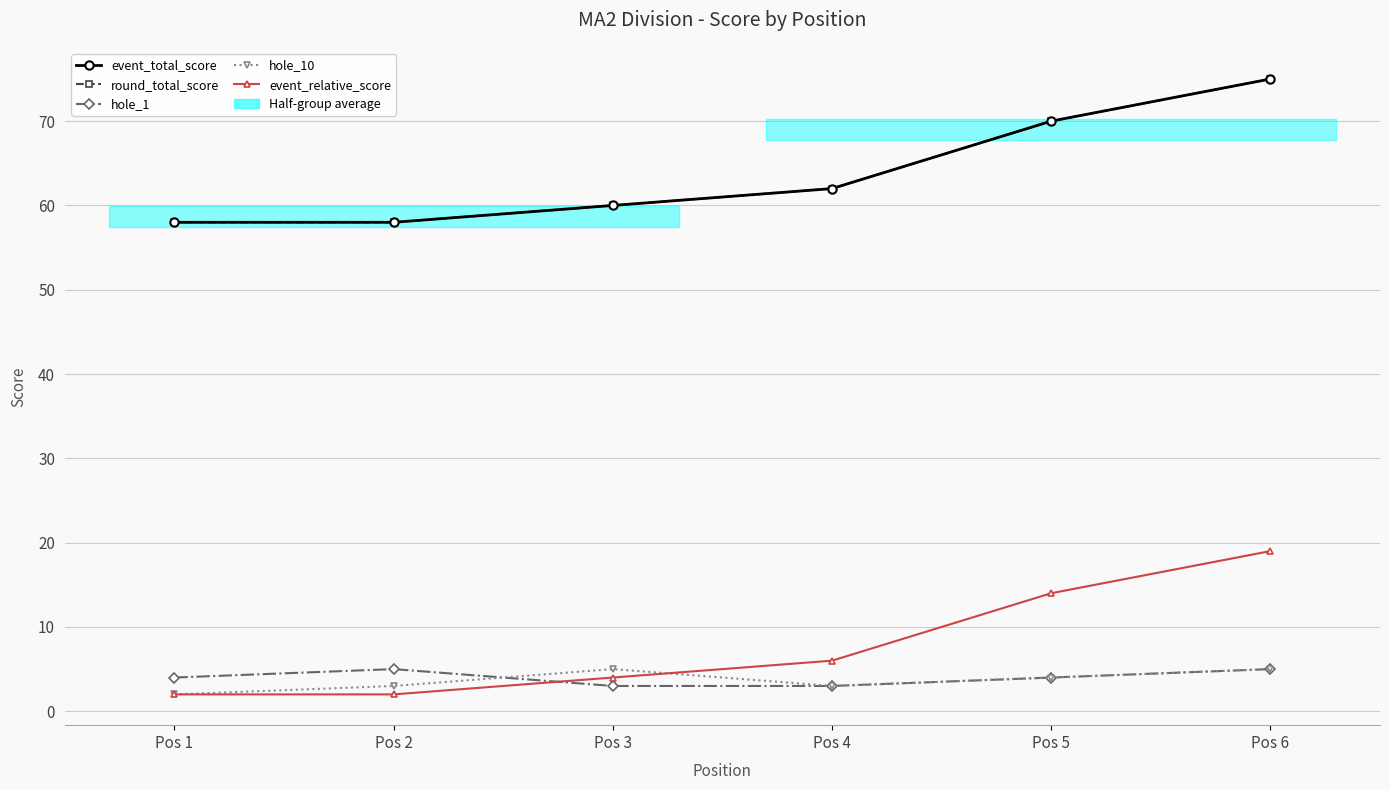

At Pos 4, list the series in order from smallest to largest.

hole_1, hole_10, event_relative_score, event_total_score, round_total_score